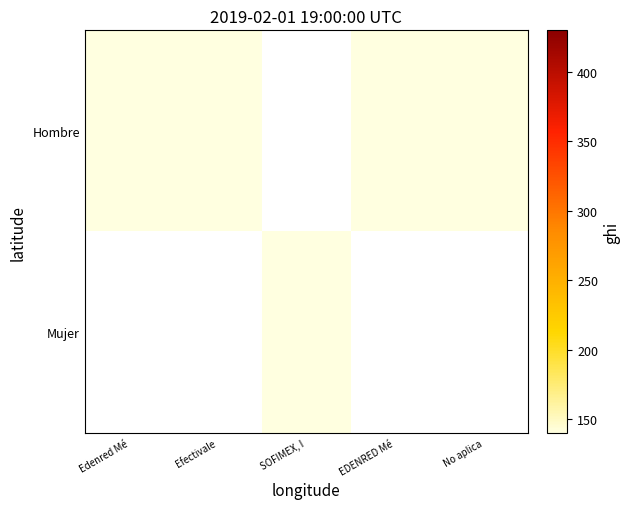

Which has a higher value, EDENRED Mé or SOFIMEX, I?

SOFIMEX, I